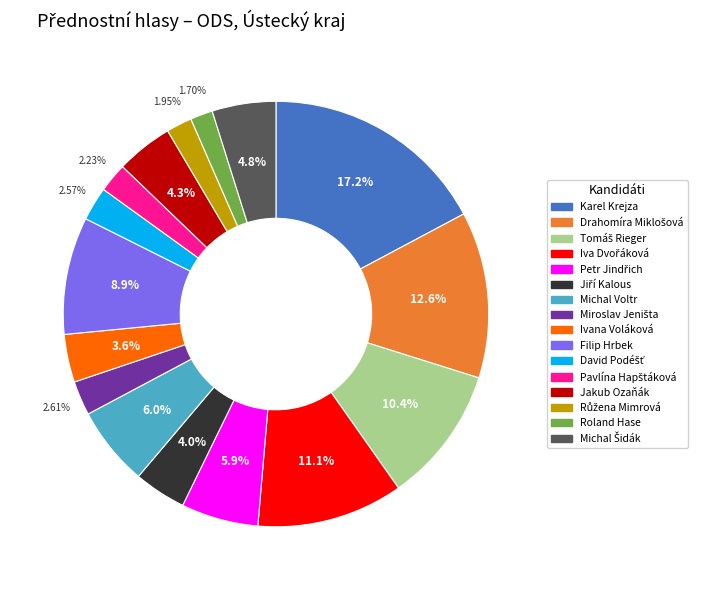

What is the largest slice in the pie chart?

Karel Krejza